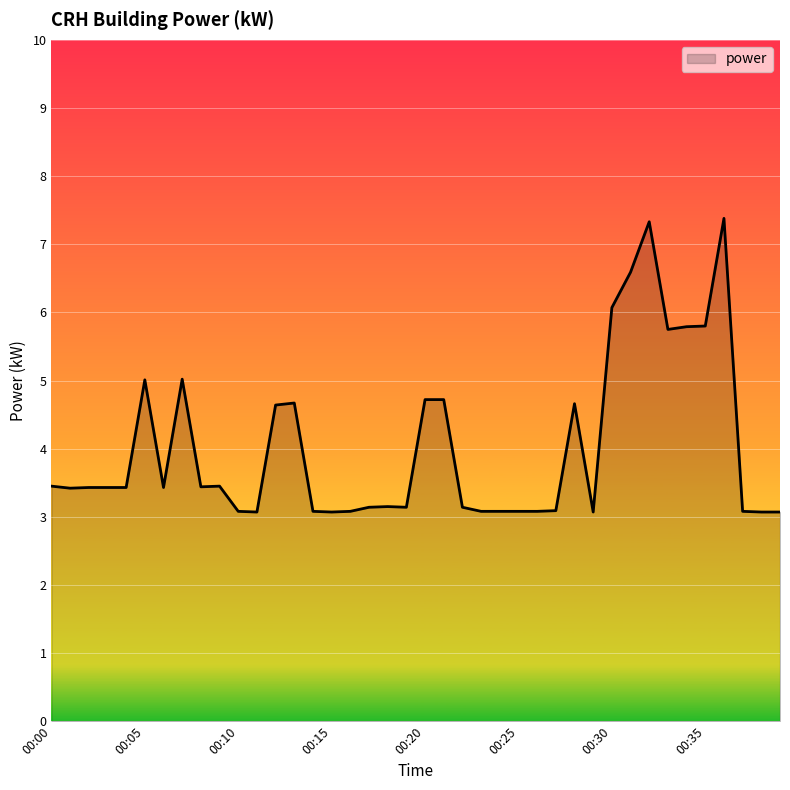

What is the difference between the maximum and minimum values?

4.3